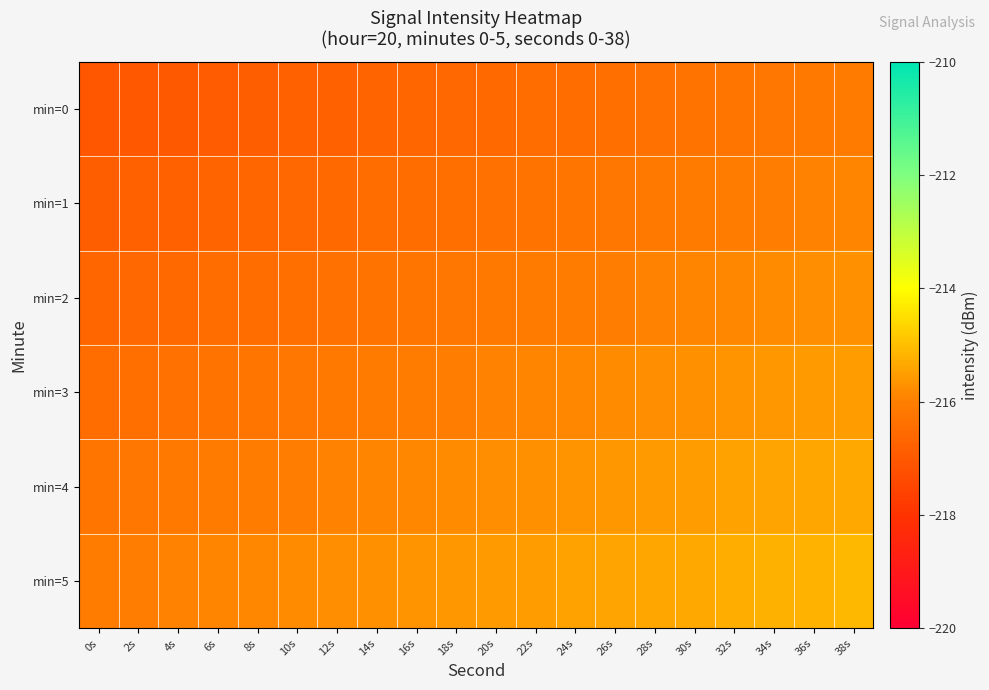

Count the number of data series in this chart.

6